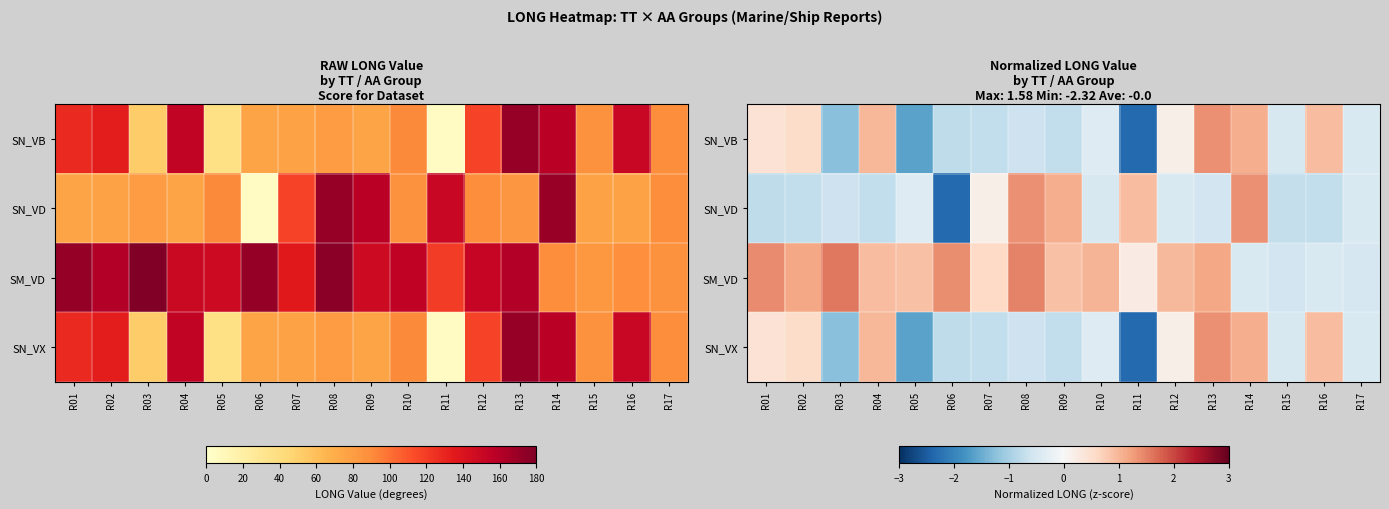

How many series are shown in this chart?

4